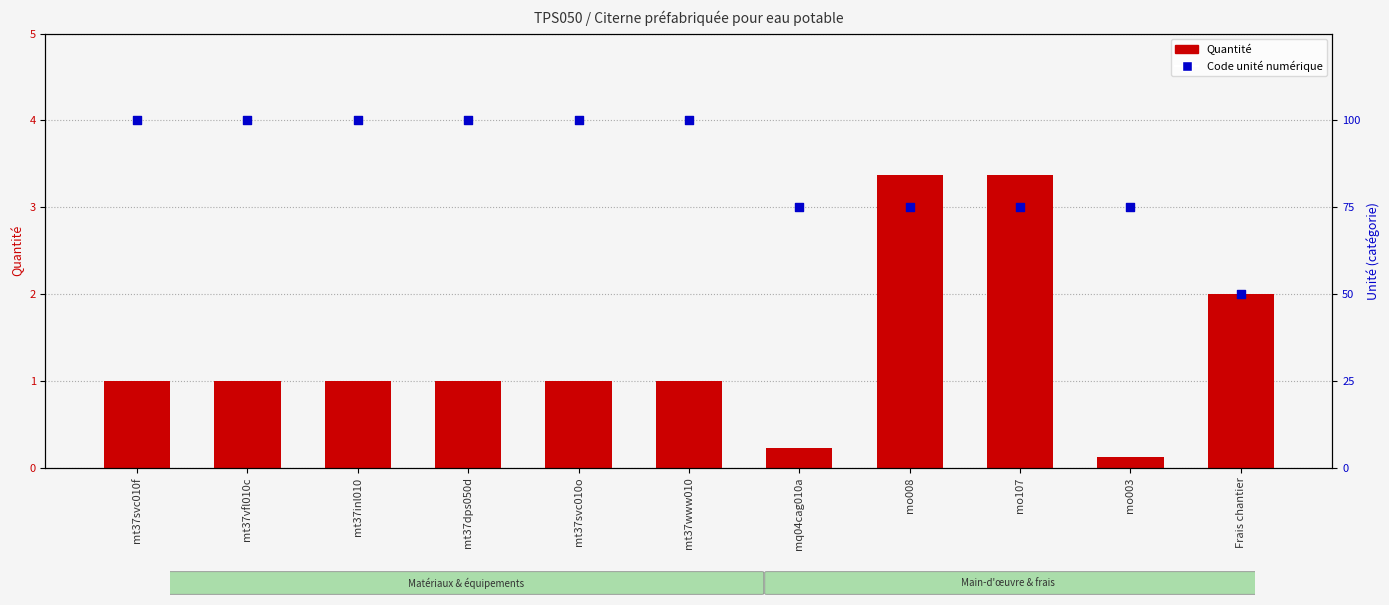

Which series reaches the maximum Y coordinate?

Code unité (U=100, h=75, %=50)